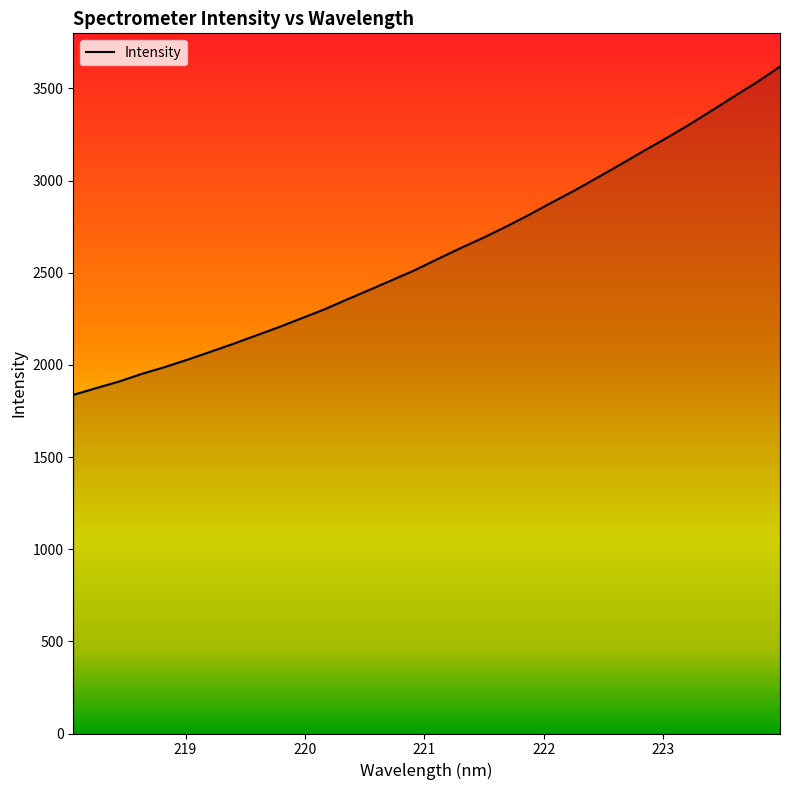

What is the smallest value displayed?

1837.3